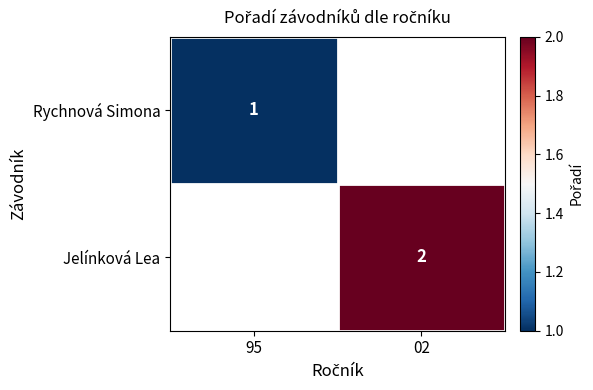

The value of Jelínková Lea at 02 is 2. True or false?

True